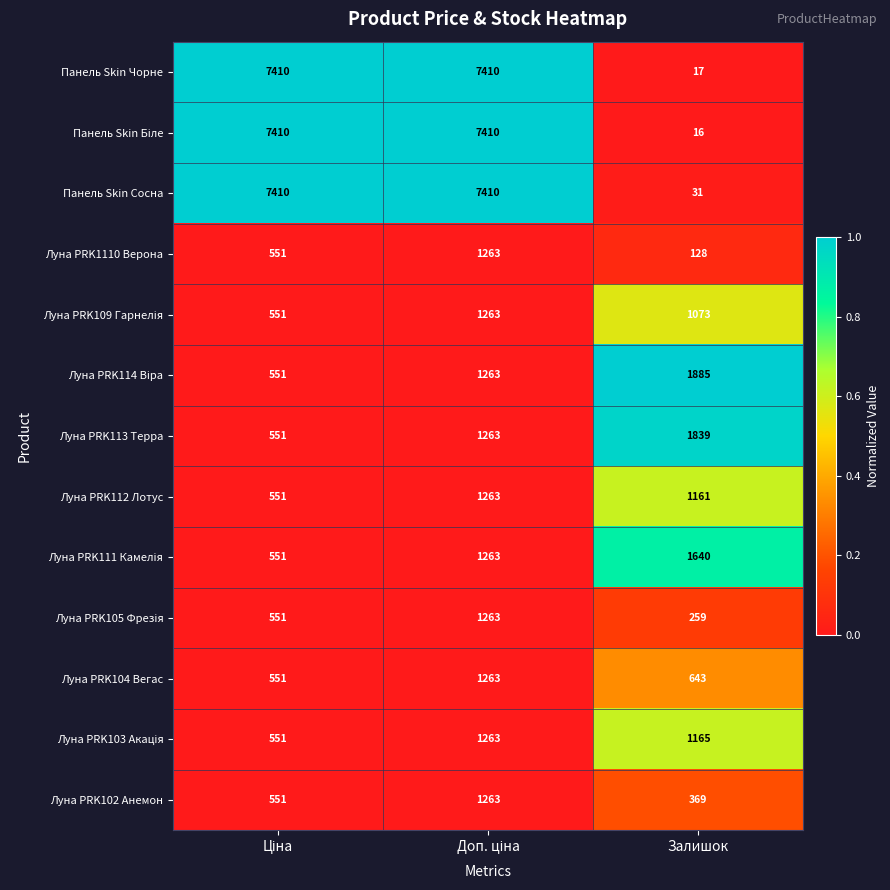

Which category has the lowest value across all series?

Залишок